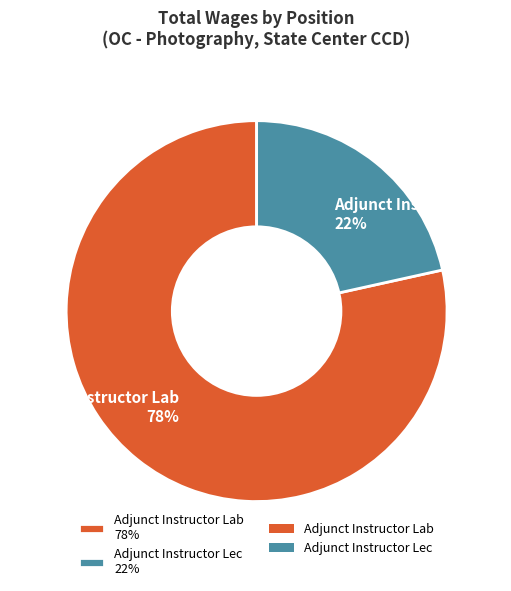

What percentage is the Adjunct Instructor Lec slice, to the nearest percent?

22%